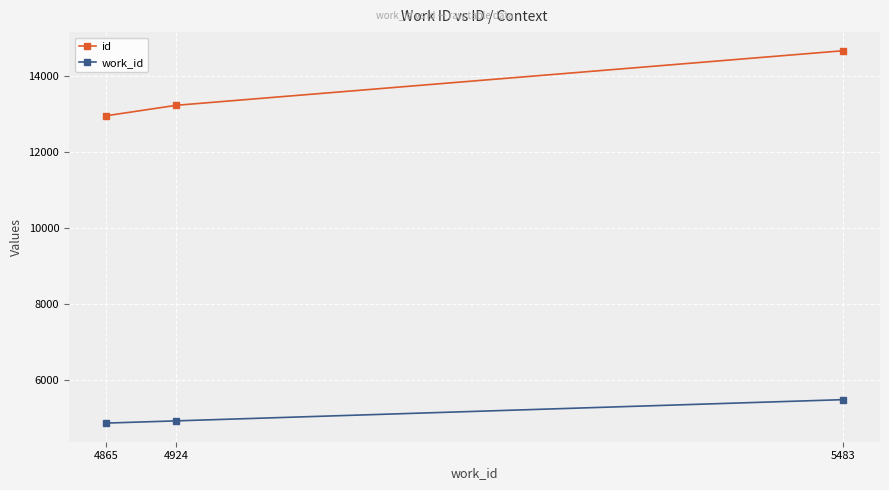

Which series changed the most between 4865 and 4924?

id